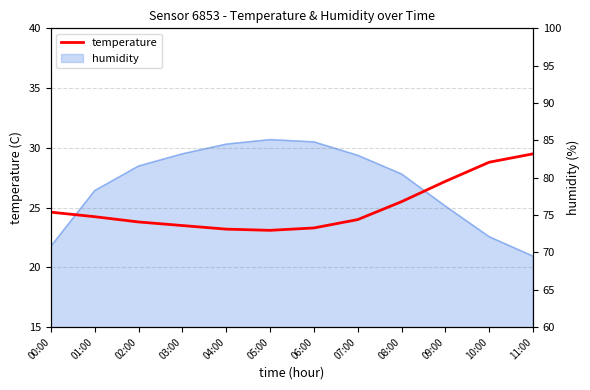

The value at 03:00 is 14.5. True or false?

False